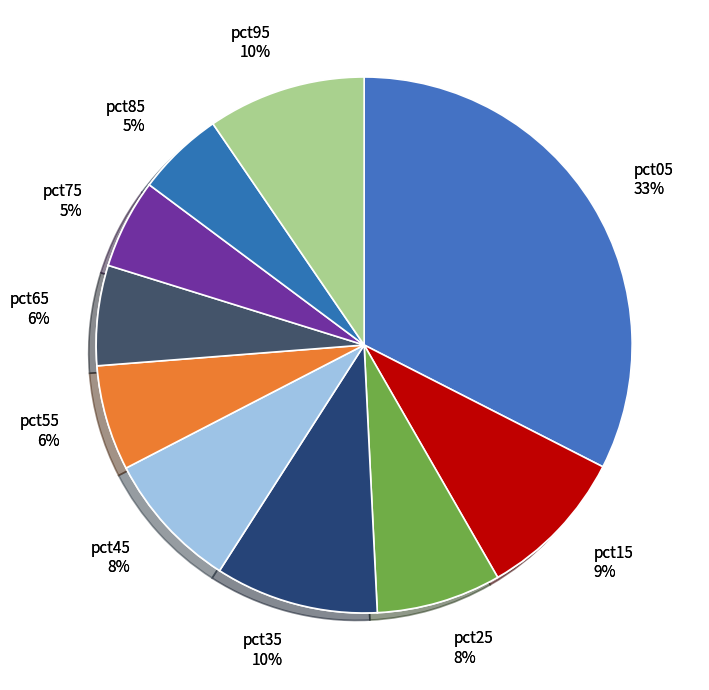

To the nearest percent, what is the combined percentage of pct35 and pct95?

19%